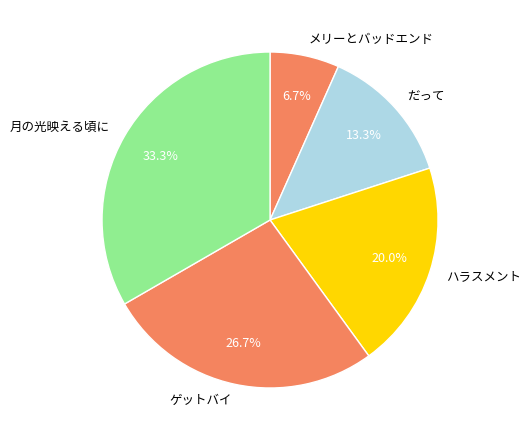

The メリーとバッドエンド slice represents 7% of the pie. True or false?

True